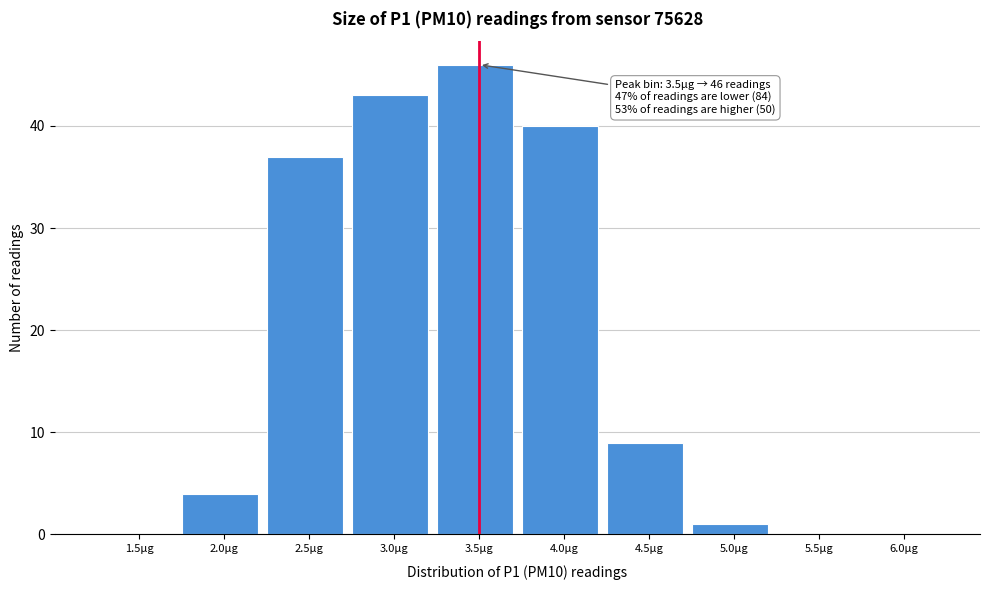

Reading right to left, what are all the values shown in this chart?

6.0µg=0	5.5µg=0	5.0µg=1	4.5µg=9	4.0µg=40	3.5µg=46	3.0µg=43	2.5µg=37	2.0µg=4	1.5µg=0